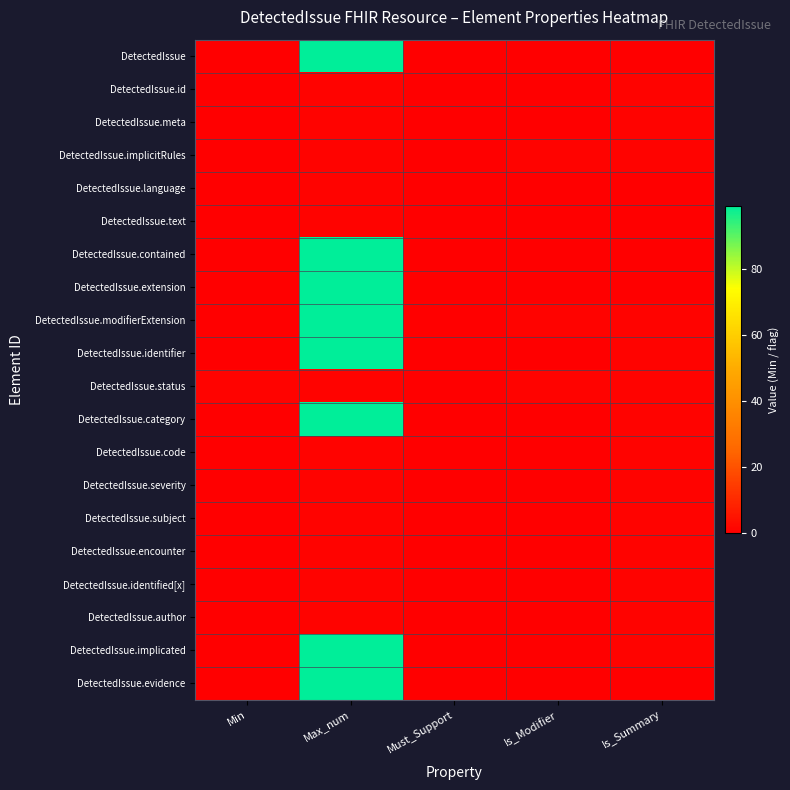

How many categories are shown in the chart?

5